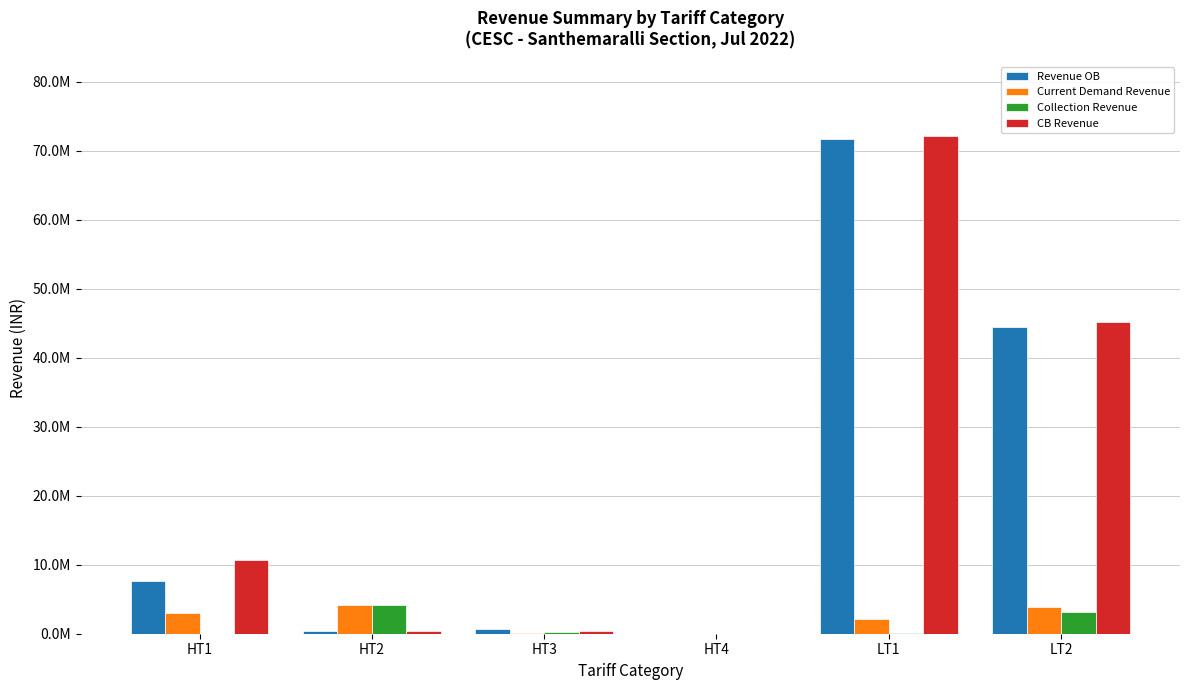

What are all the series names shown in the legend?

Revenue OB, Current Demand Revenue, Collection Revenue, CB Revenue